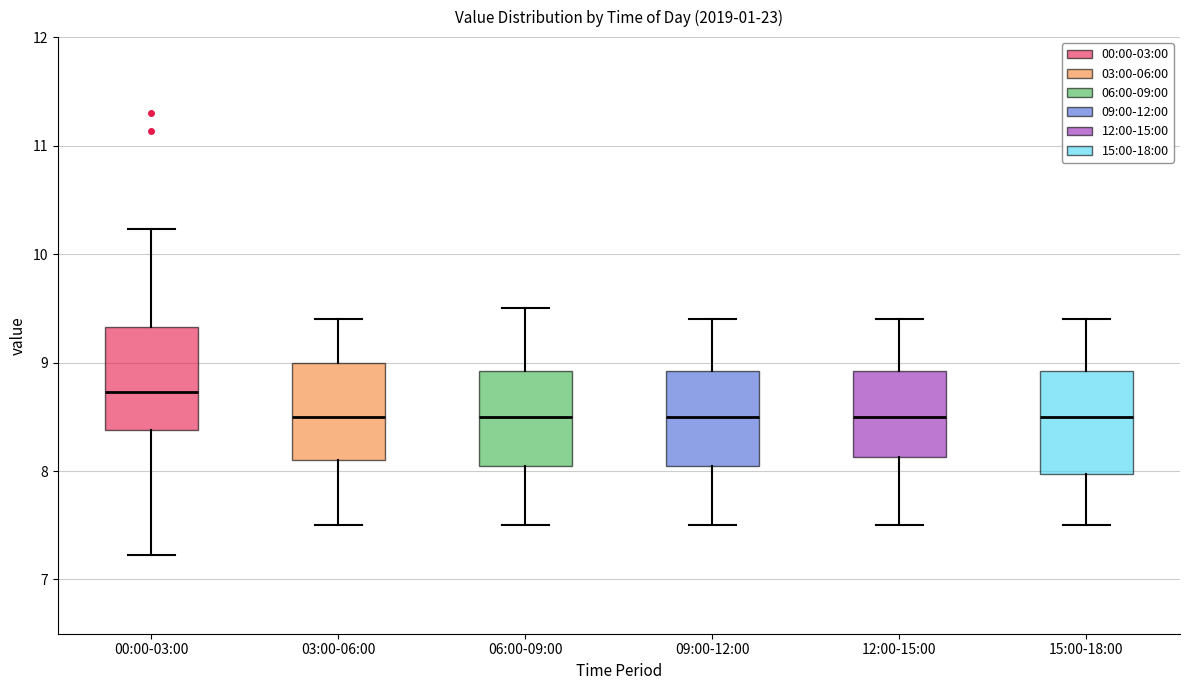

Reading left to right, transcribe this box plot: for each box, give where its median line is, the range the box spans, and where its two whiskers end, as read against the y-axis. The values are not printed on the chart, so give them approximately, as read against the axis.

00:00-03:00: median 8.7, box 8.4 to 9.3, whiskers 7.2 to 10.2
03:00-06:00: median 8.5, box 8.1 to 9.0, whiskers 7.5 to 9.4
06:00-09:00: median 8.5, box 8.1 to 8.9, whiskers 7.5 to 9.5
09:00-12:00: median 8.5, box 8.1 to 8.9, whiskers 7.5 to 9.4
12:00-15:00: median 8.5, box 8.1 to 8.9, whiskers 7.5 to 9.4
15:00-18:00: median 8.5, box 8.0 to 8.9, whiskers 7.5 to 9.4